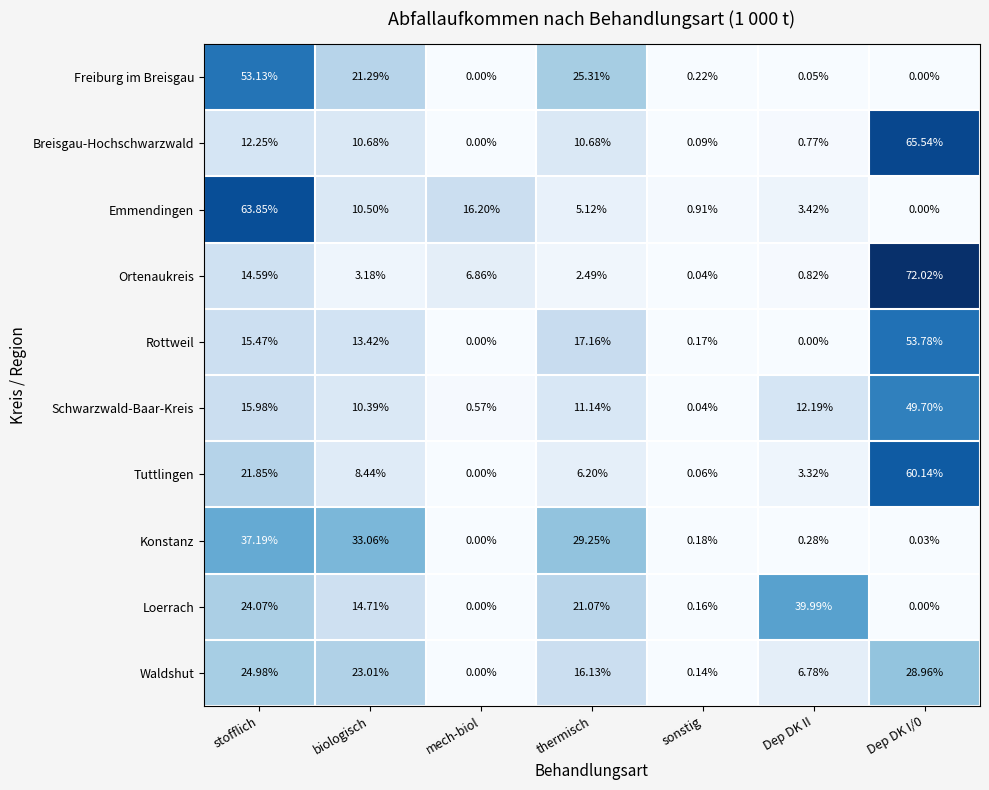

At which label does Waldshut first exceed 16?

stofflich